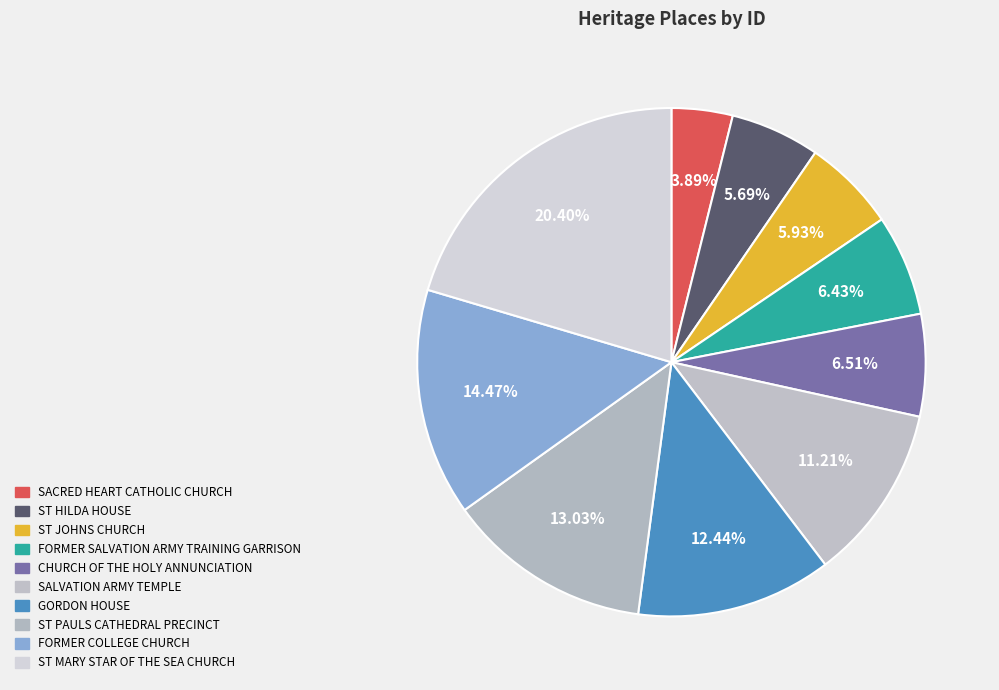

Count the number of slices in the pie.

10